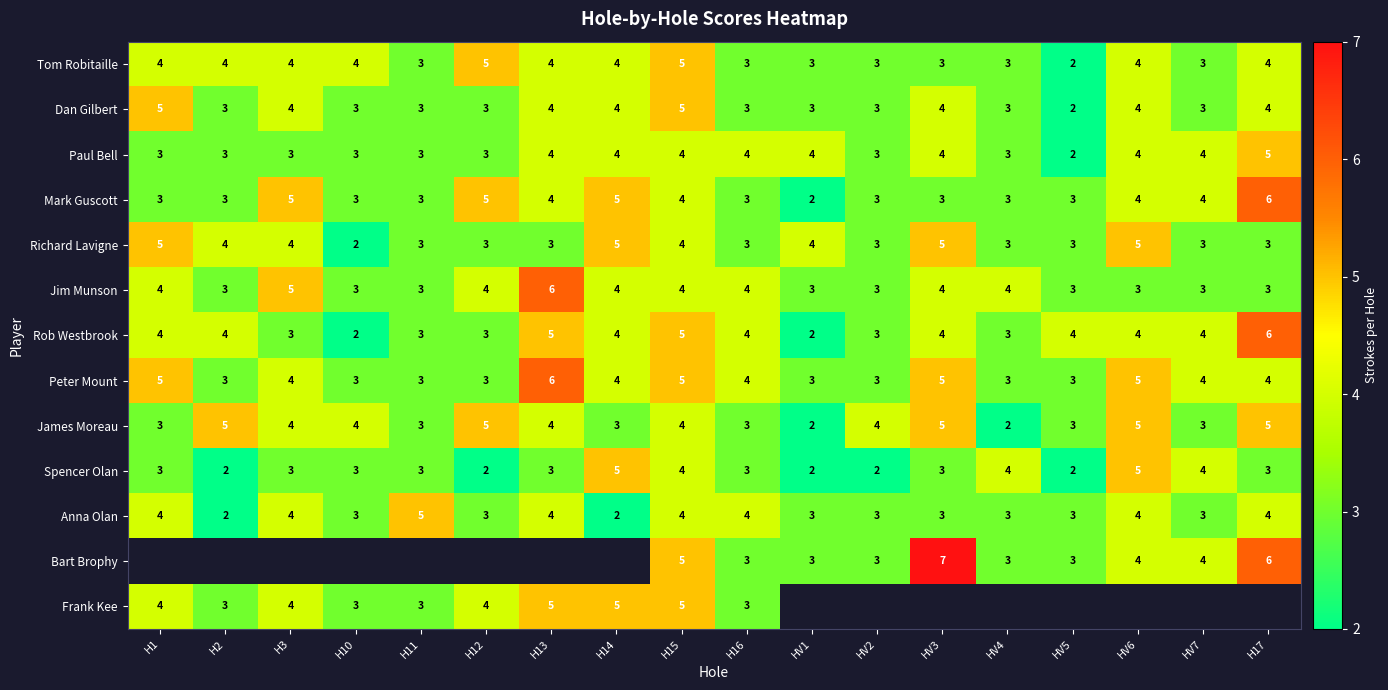

At which category is the sum across all series the highest?

H15